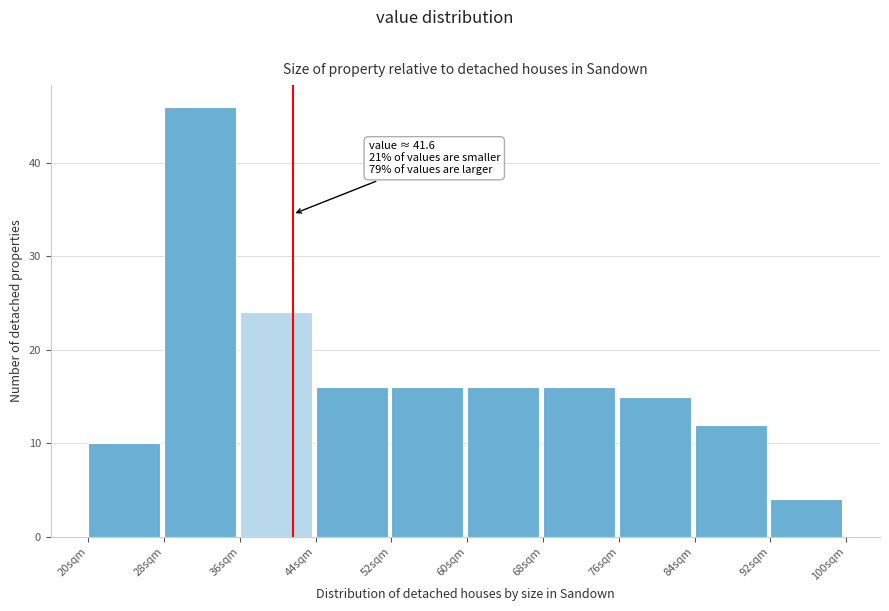

Which range on the x-axis has the tallest bar?

28 to 36